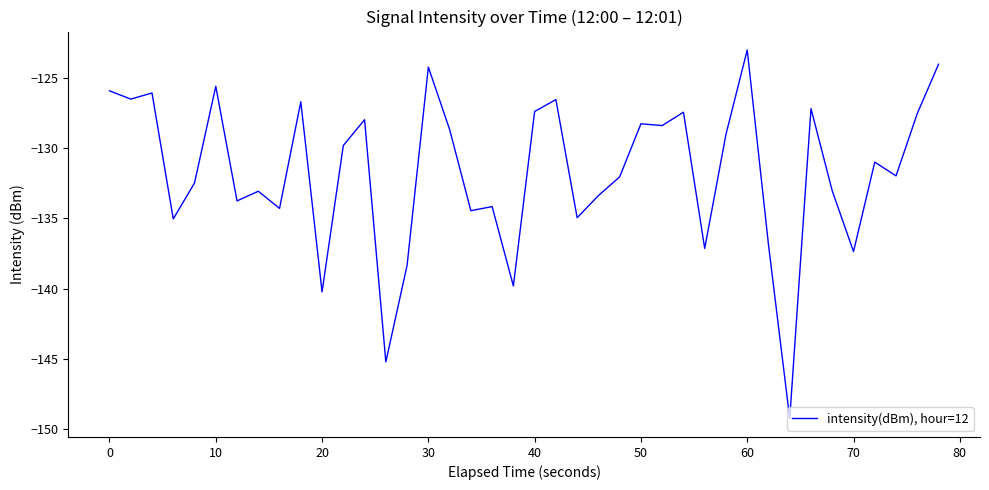

What is the maximum value shown in the chart?

-123.0